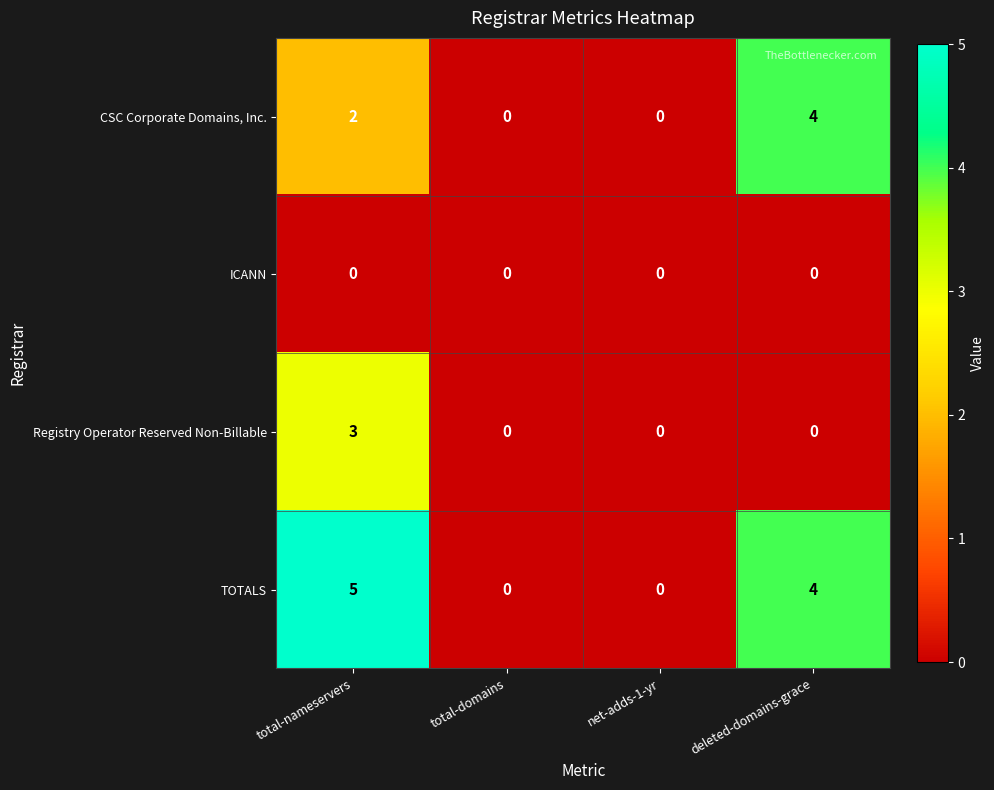

Rank the series by their average value, from highest to lowest.

TOTALS, CSC Corporate Domains, Inc., Registry Operator Reserved Non-Billable, ICANN